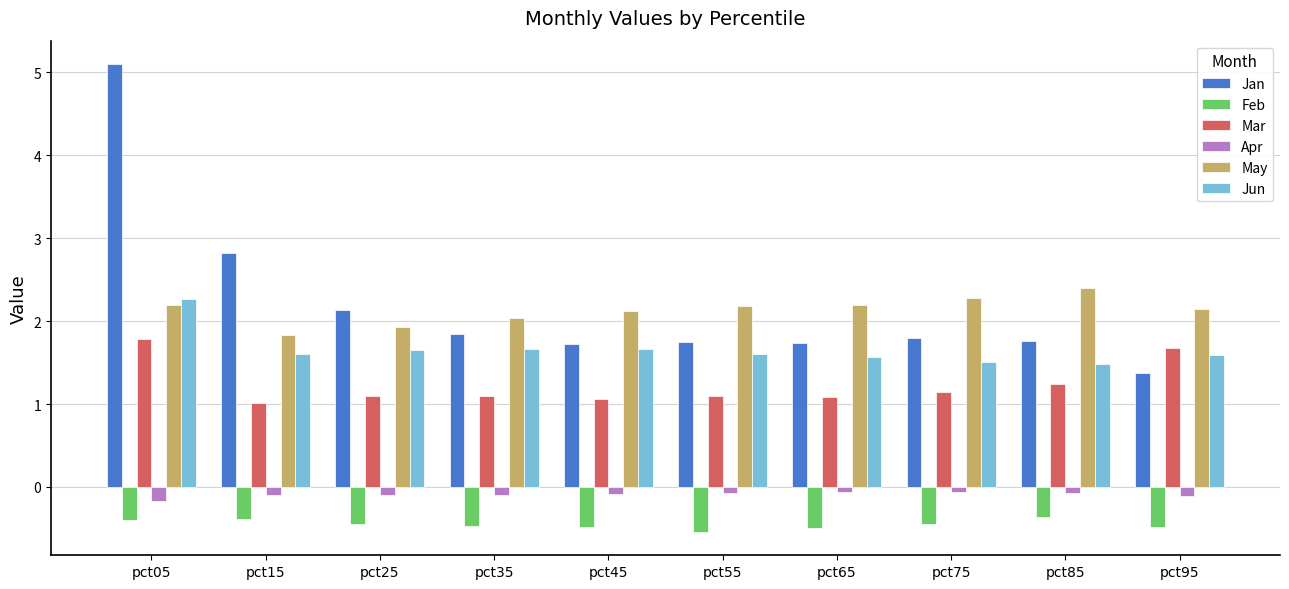

At which category is the sum across all series the highest?

pct05